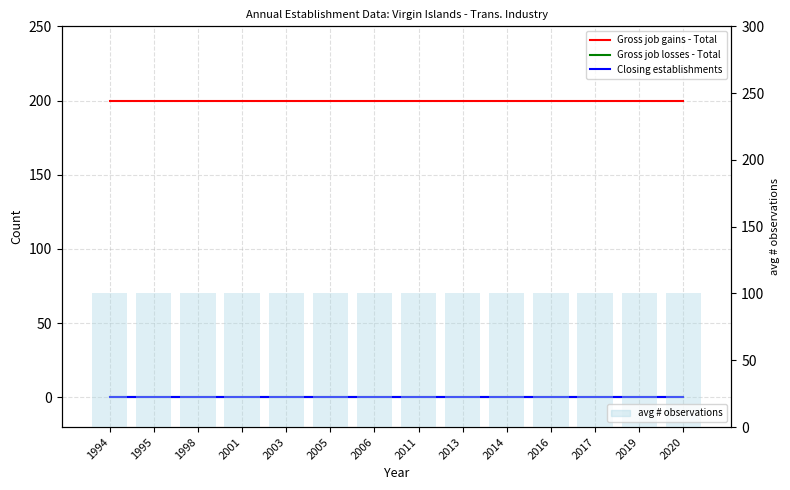

Count the number of categories in the chart.

14